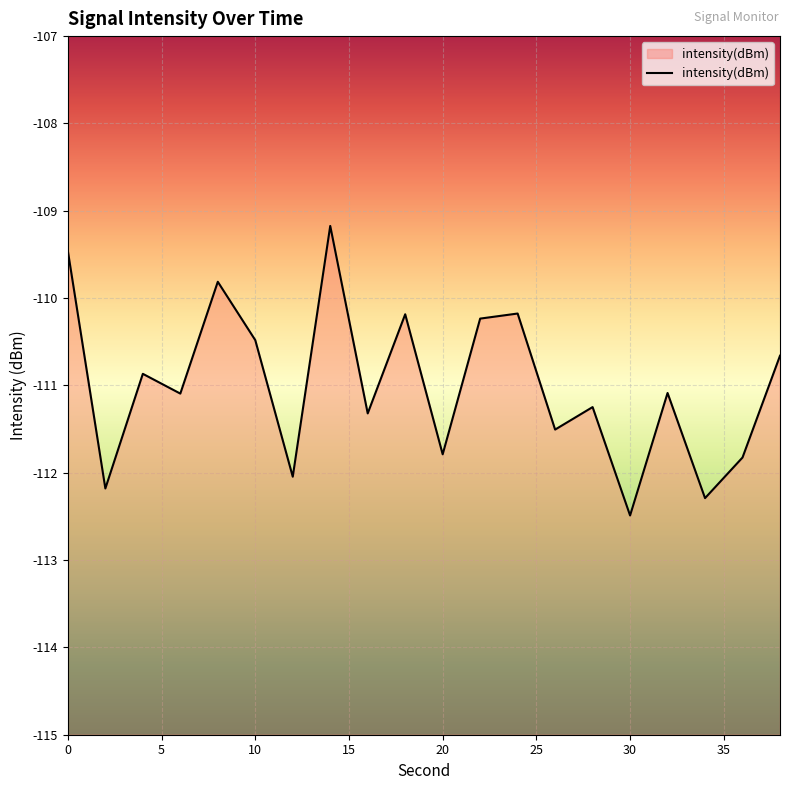

What is the sum of all values?

-2219.9